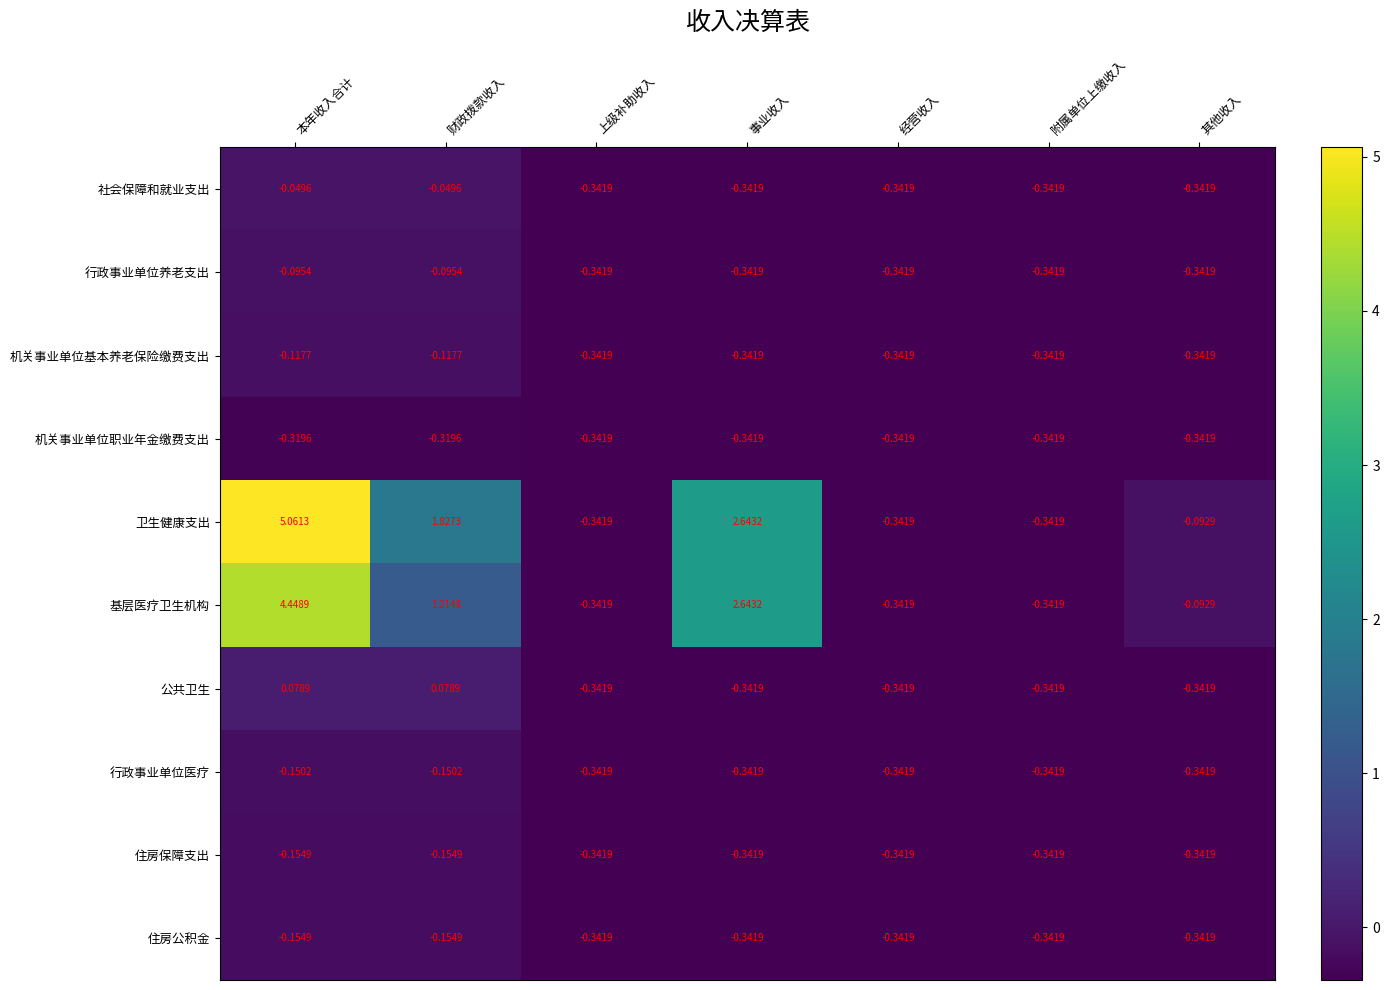

At which label does 基层医疗卫生机构 first exceed 0?

本年收入合计